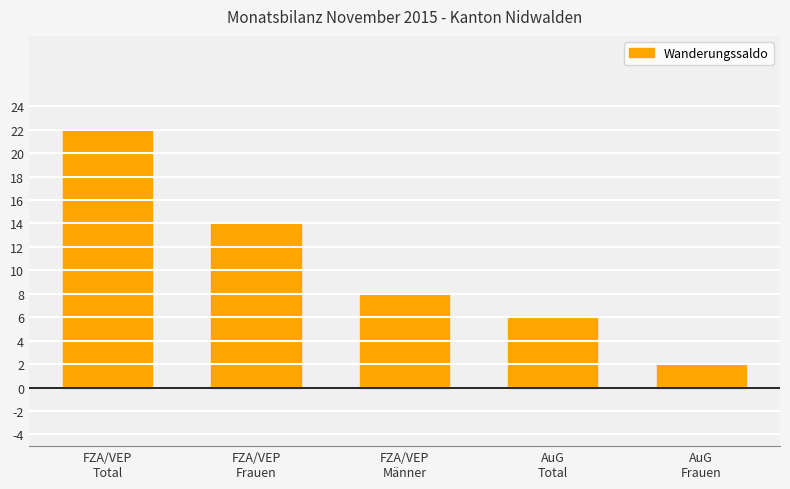

Rank the categories by value from highest to lowest.

FZA/VEP
Total, FZA/VEP
Frauen, FZA/VEP
Männer, AuG
Total, AuG
Frauen